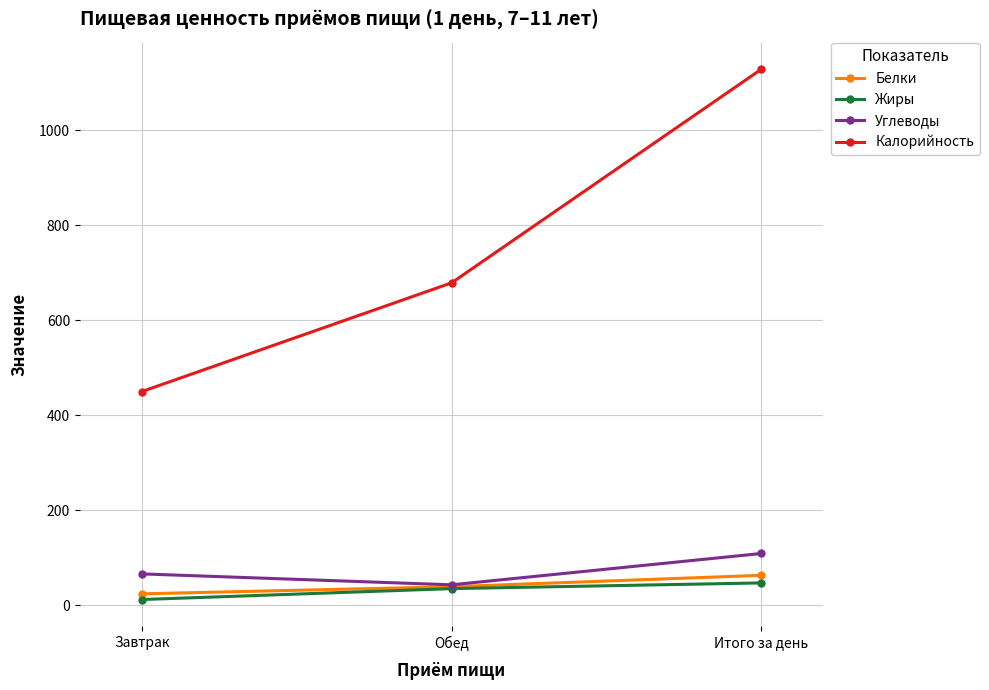

What are all the series names shown in the legend?

Белки, Жиры, Углеводы, Калорийность